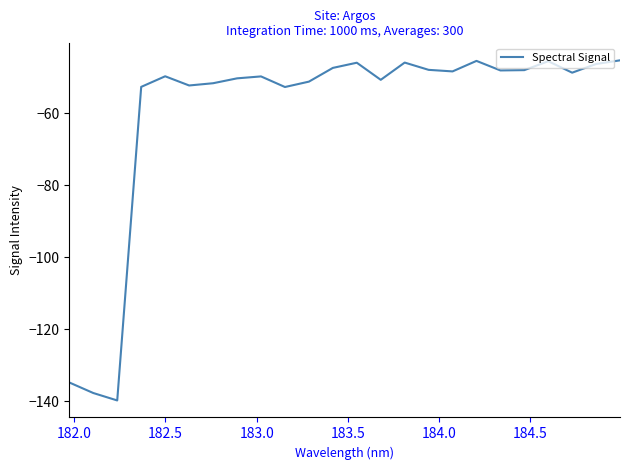

What is the greatest value displayed?

-45.3